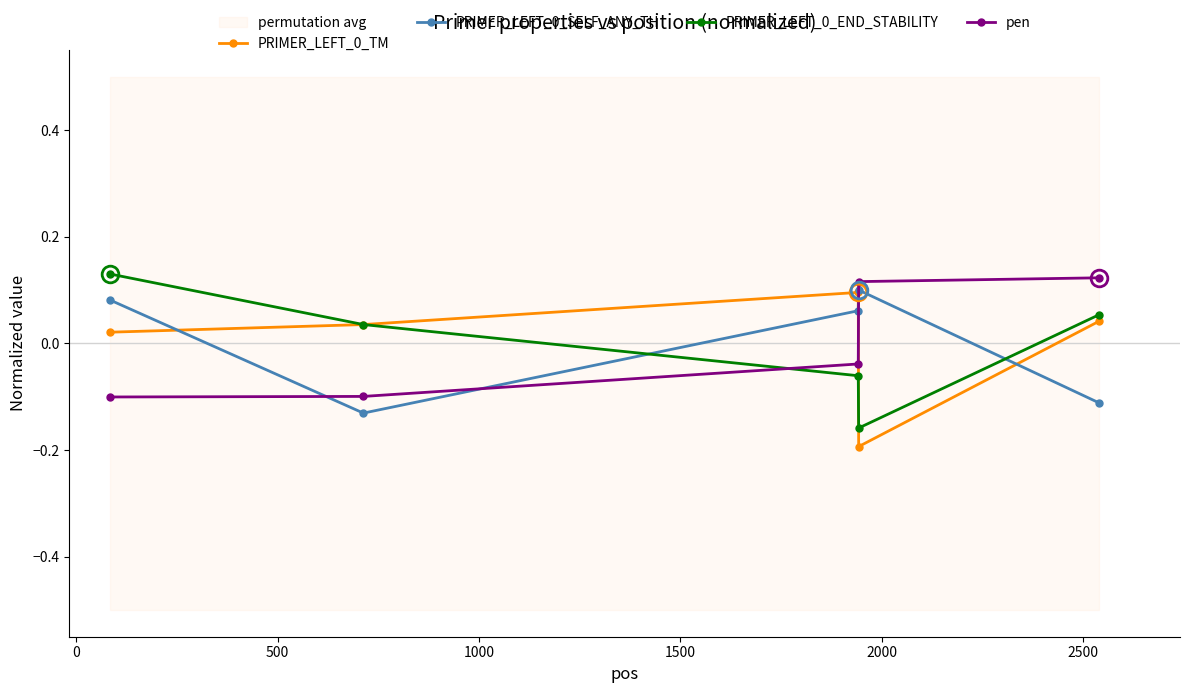

After their last crossing, which series has the higher values: PRIMER_LEFT_0_END_STABILITY or pen?

pen